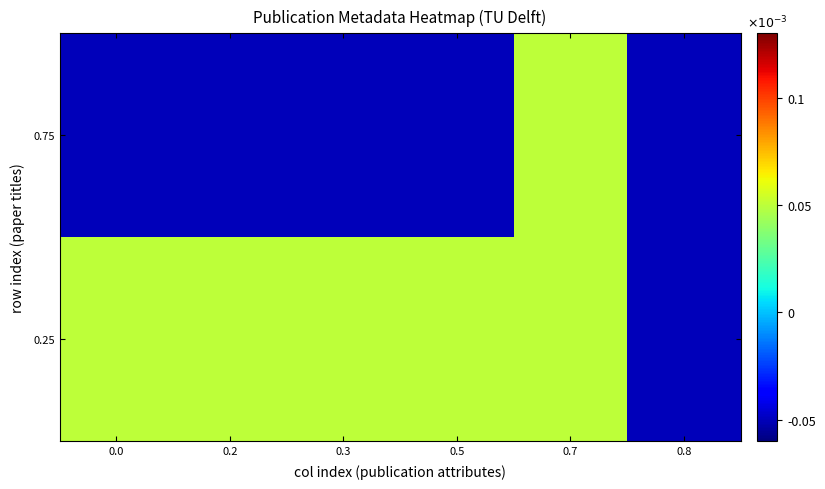

Reading left to right, transcribe all the data shown in this chart.

0.25: 0.0=0.0	0.2=0.0	0.3=0.0	0.5=0.0	0.7=0.0	0.8=-0.0
0.75: 0.0=-0.0	0.2=-0.0	0.3=-0.0	0.5=-0.0	0.7=0.0	0.8=-0.0